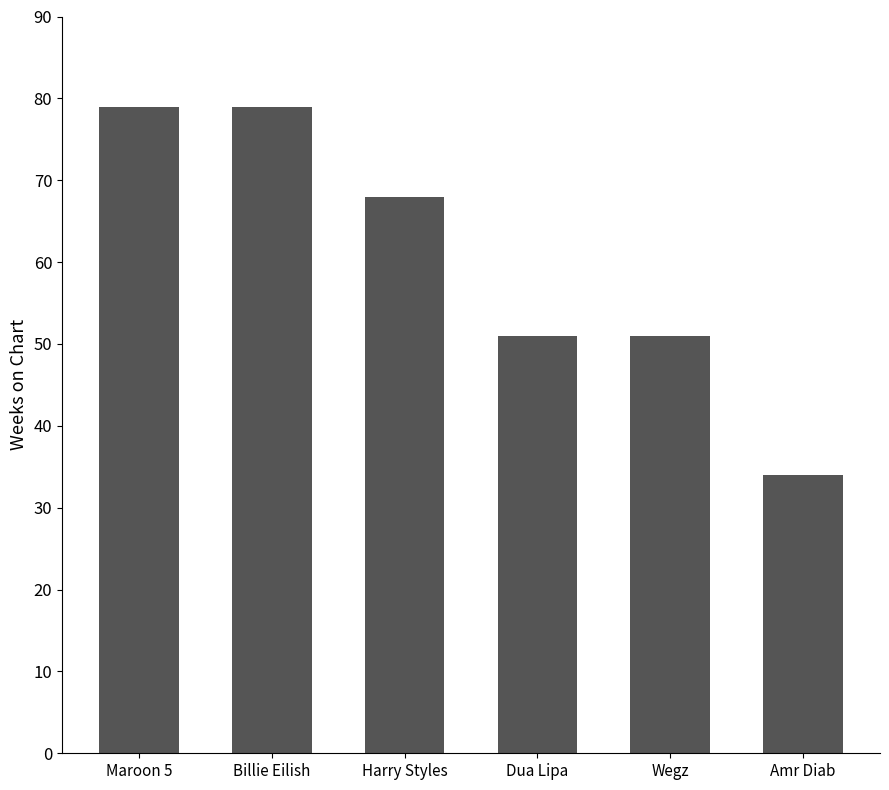

Which label corresponds to the smallest value in the chart?

Amr Diab